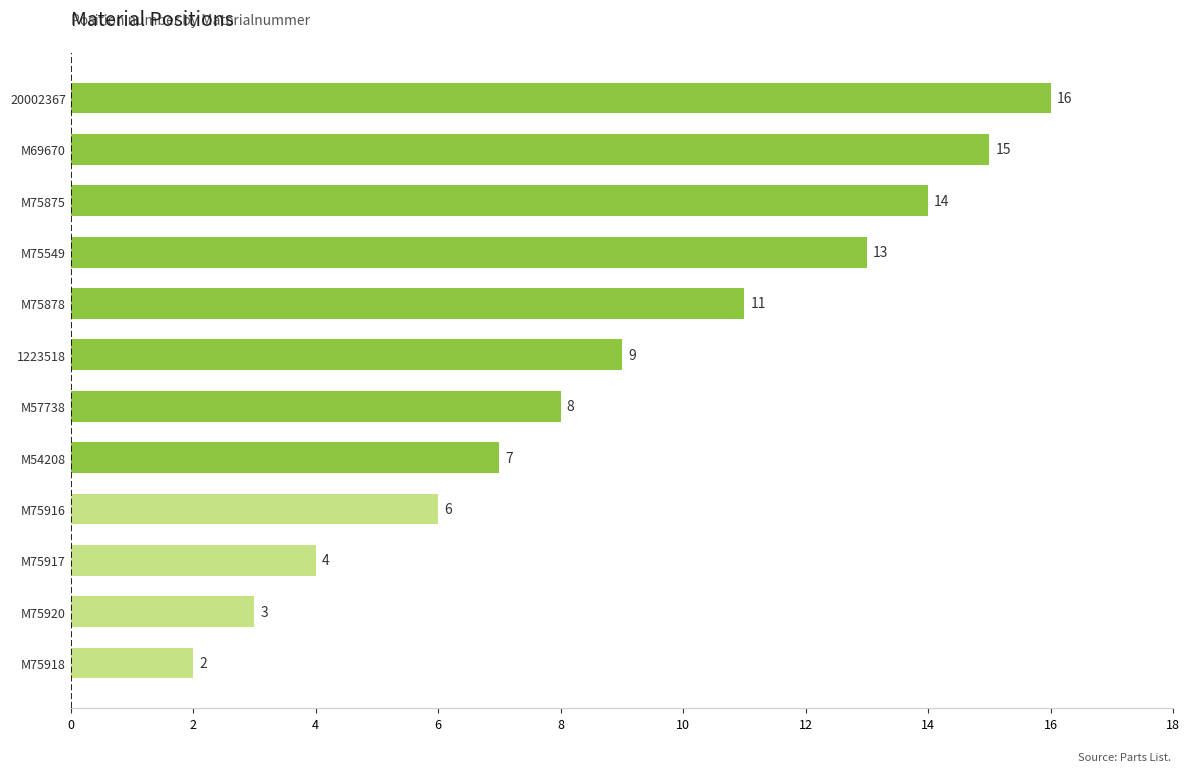

Does the chart contain stacked bars?

No